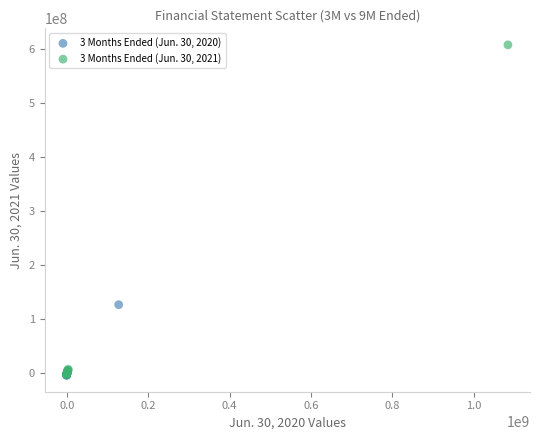

Which series has the largest Y range (max minus min)?

3 Months Ended (Jun. 30, 2021)